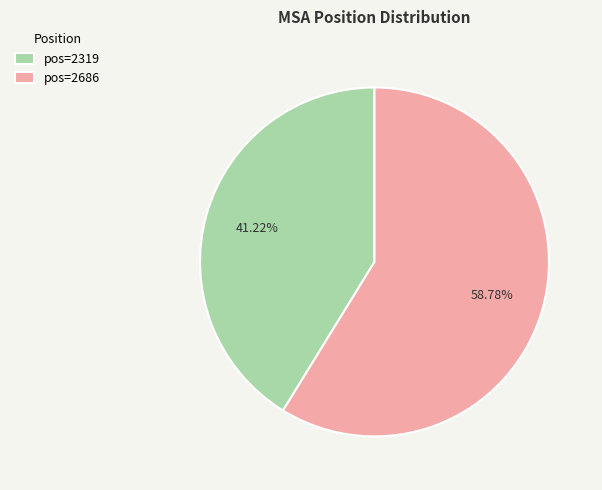

To the nearest percent, what is the difference between the largest and smallest slice percentages?

18%